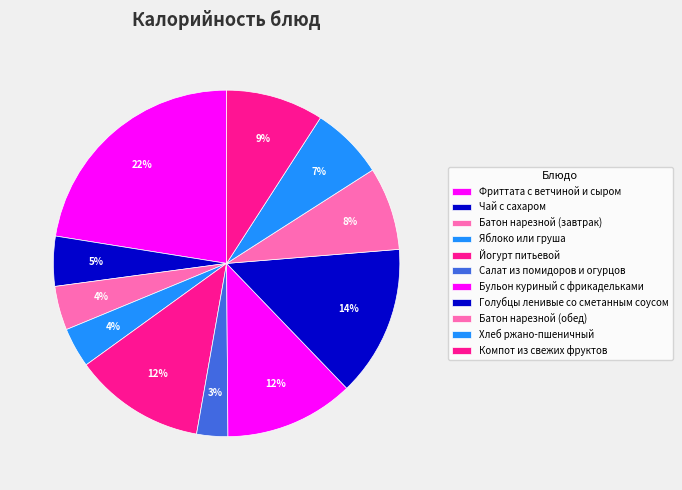

Does Яблоко или груша account for over 50% of the chart?

No